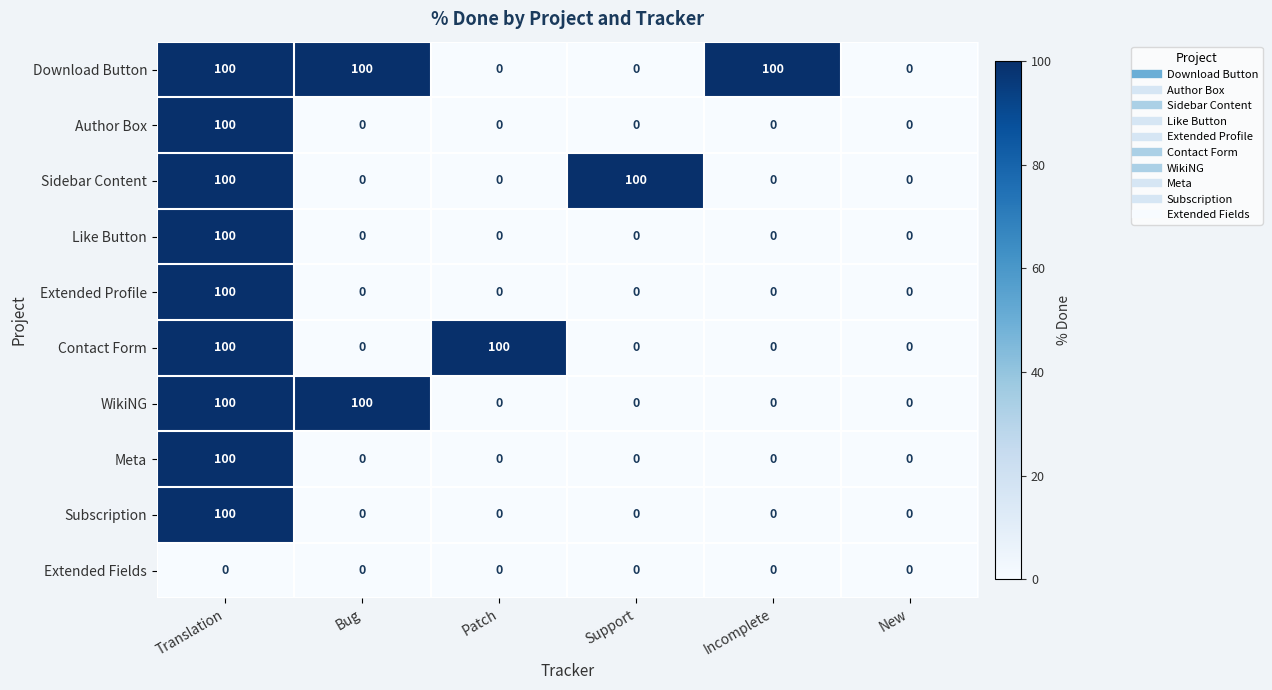

At which category is the sum across all series the highest?

Translation